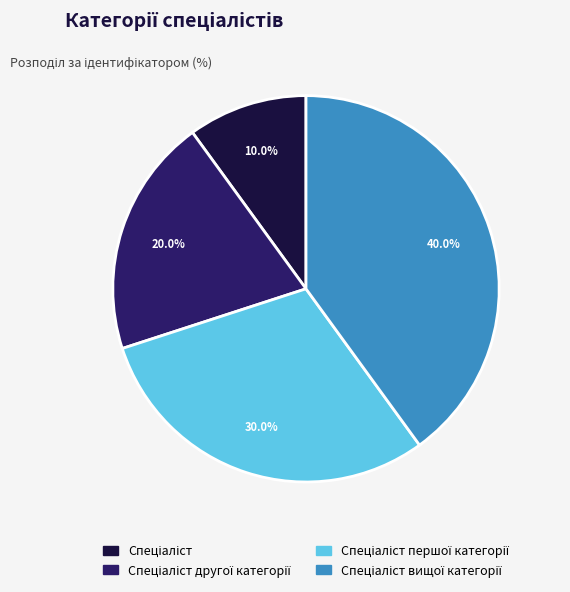

Does any single category account for the majority?

No